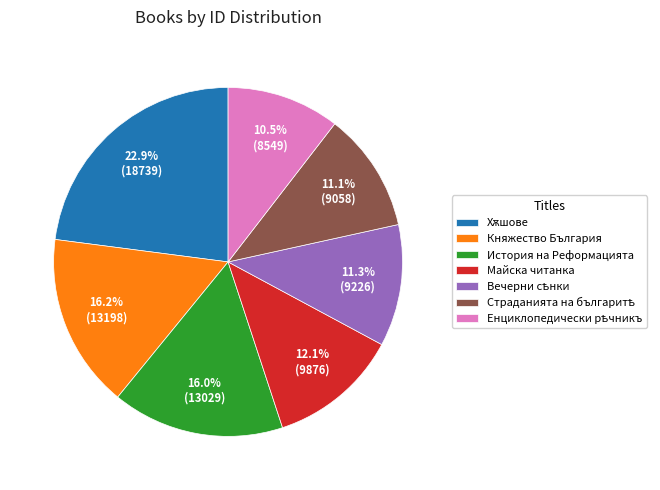

To the nearest percent, what is the average slice percentage?

14%